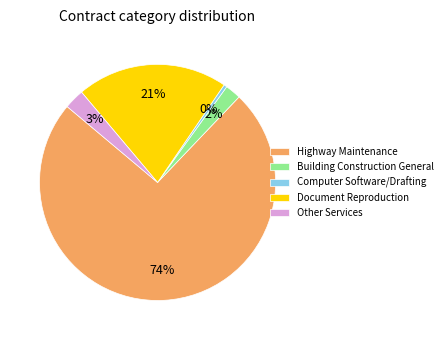

What is the majority slice?

Highway Maintenance